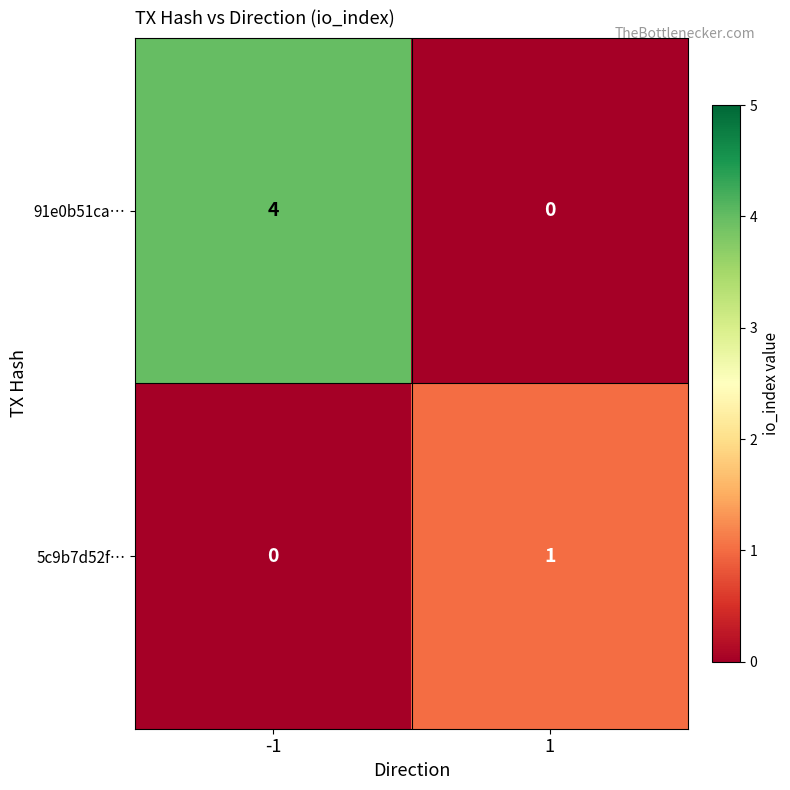

What is the difference between the highest and lowest values at -1?

4